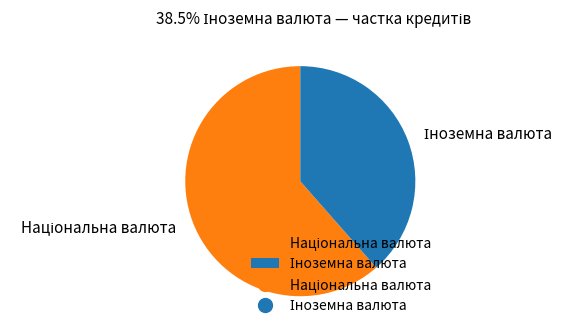

Does any single category account for the majority?

Yes